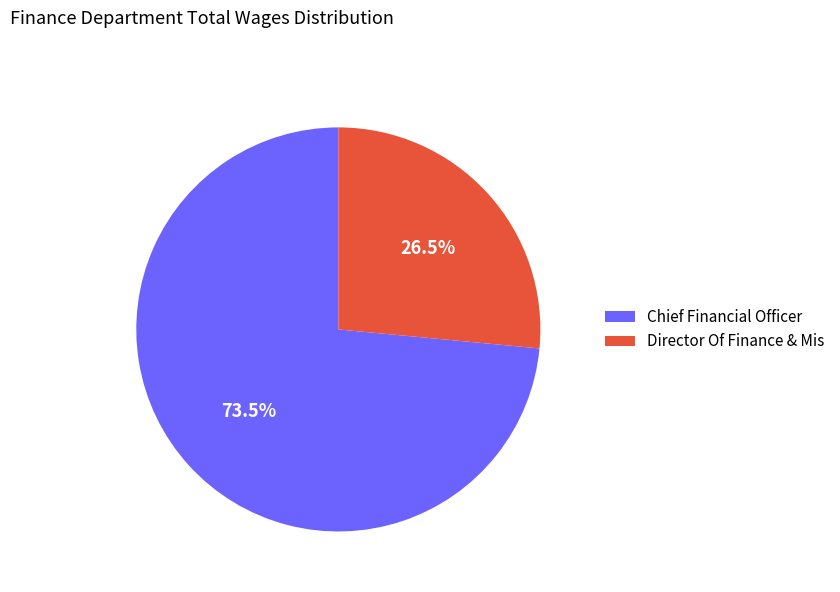

Rank the categories by value from highest to lowest.

Chief Financial Officer, Director Of Finance & Mis